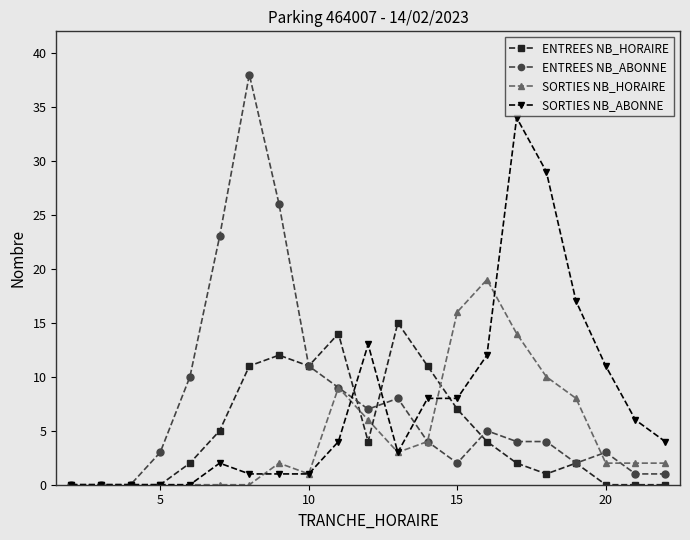

At how many categories does at least one series exceed 21?

5